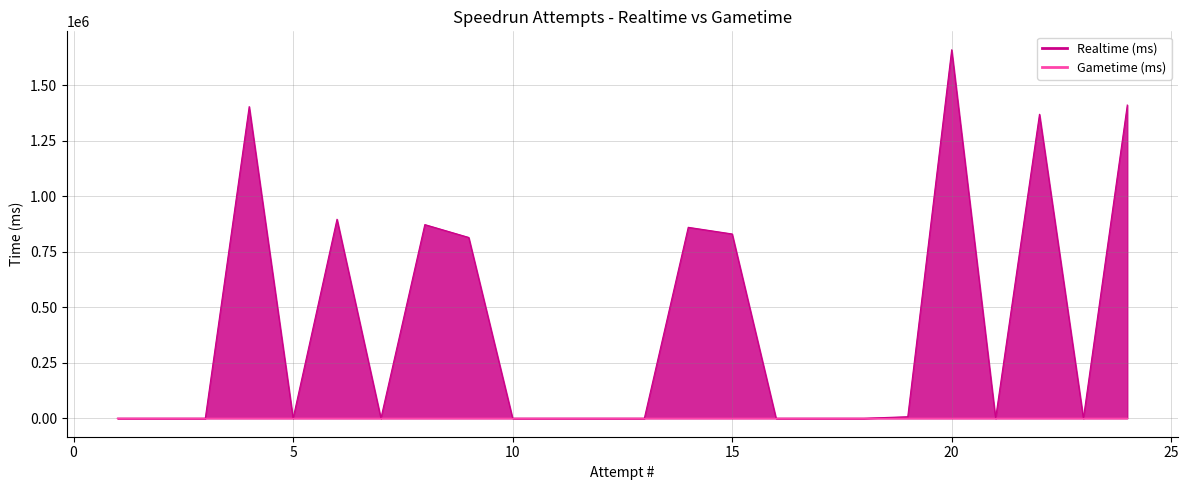

The chart shows a value of 1403534 at 4. True or false?

True